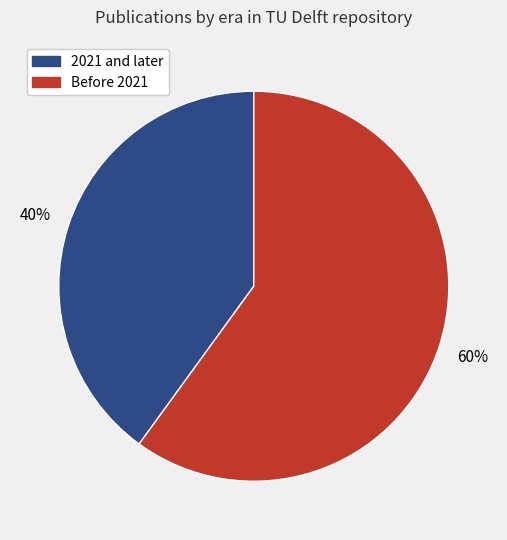

Is there a majority slice in this chart?

Yes